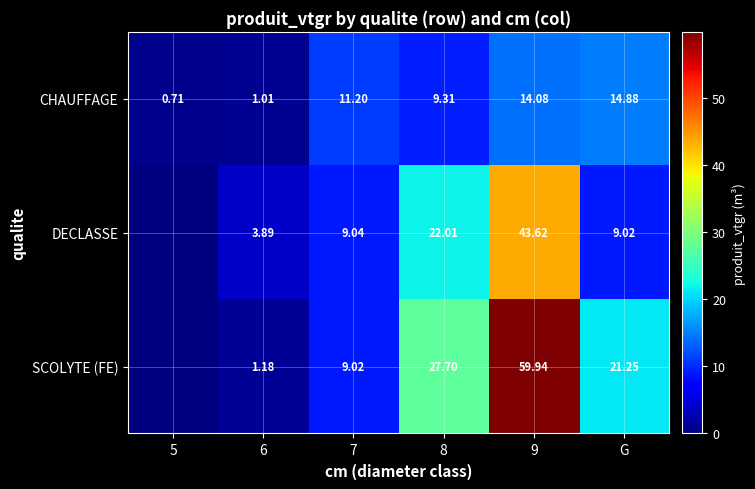

At how many categories does at least one series exceed 45?

1